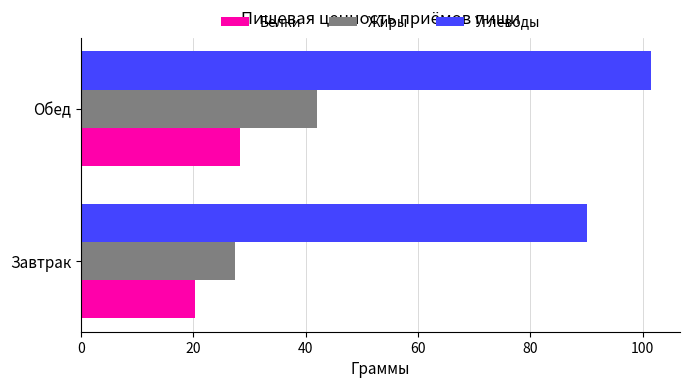

What is the average value of the Углеводы series?

95.8